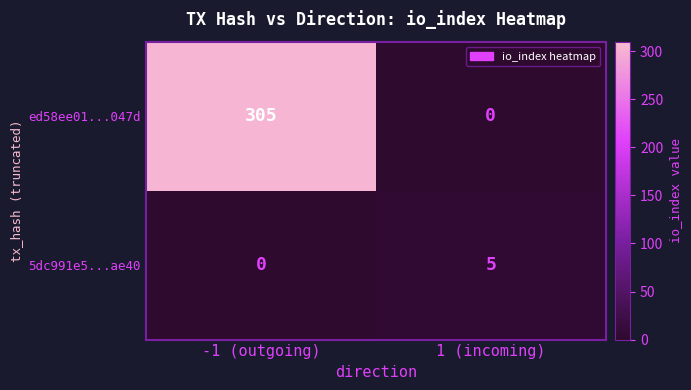

Which category has the highest value across all series?

-1 (outgoing)